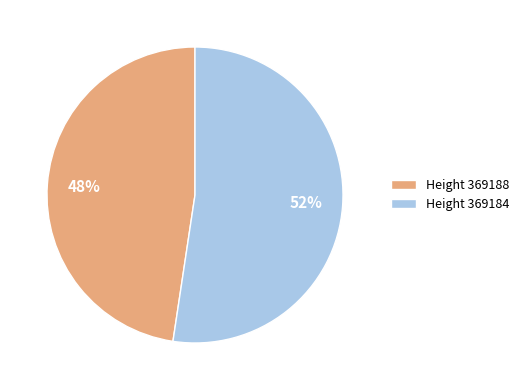

What percentage is the Height 369184 slice, to the nearest percent?

52%